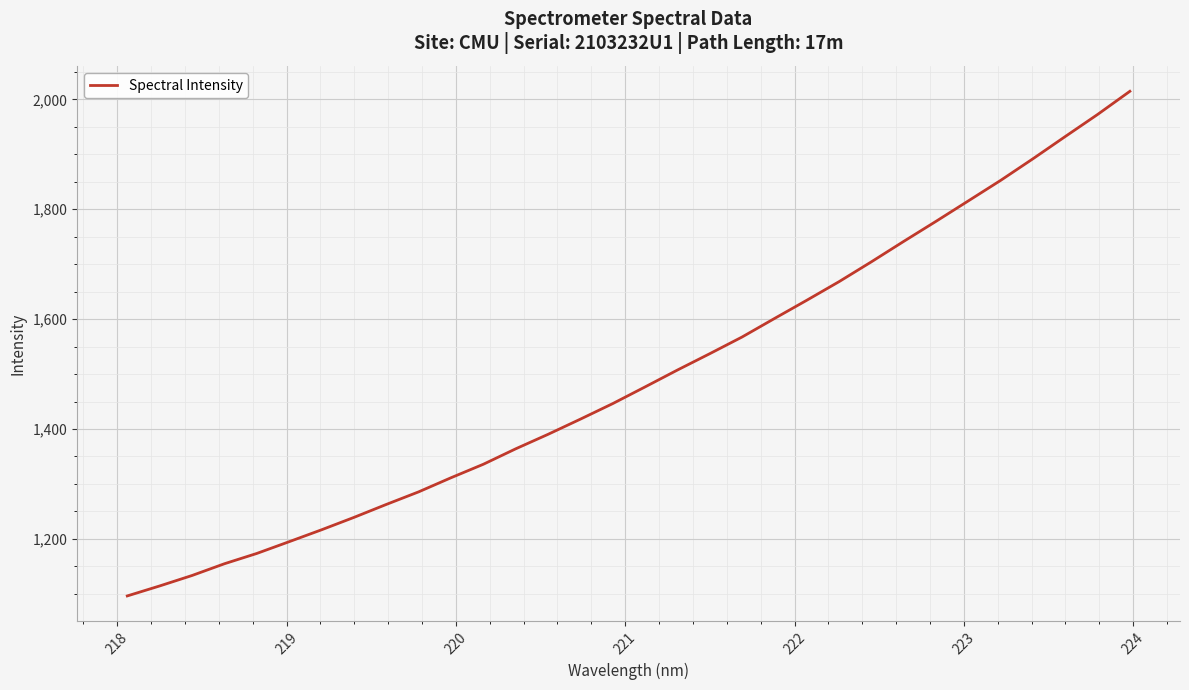

What is the maximum value shown in the chart?

2014.8